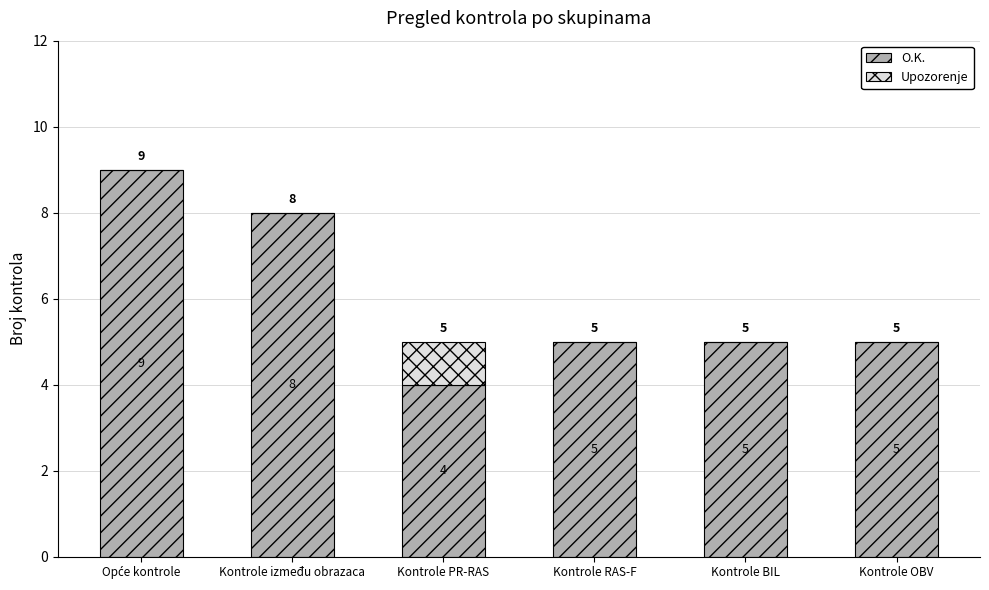

What are all the series names shown in the legend?

O.K., Upozorenje